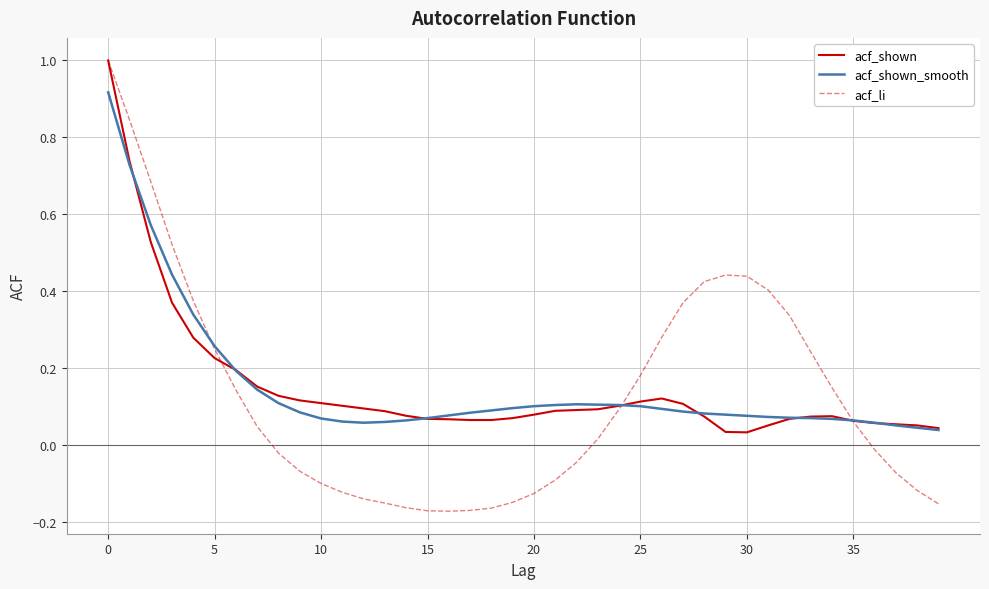

What is the maximum value shown in the chart?

1.0